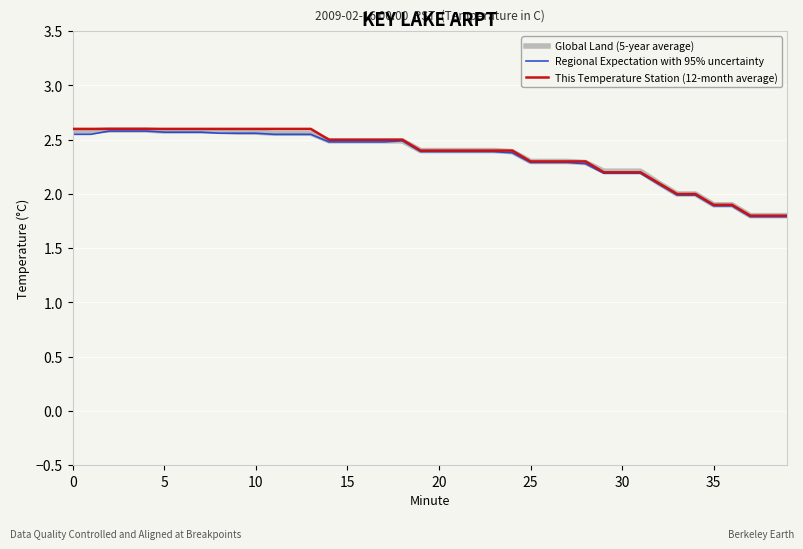

What is the minimum value shown in the chart?

1.8